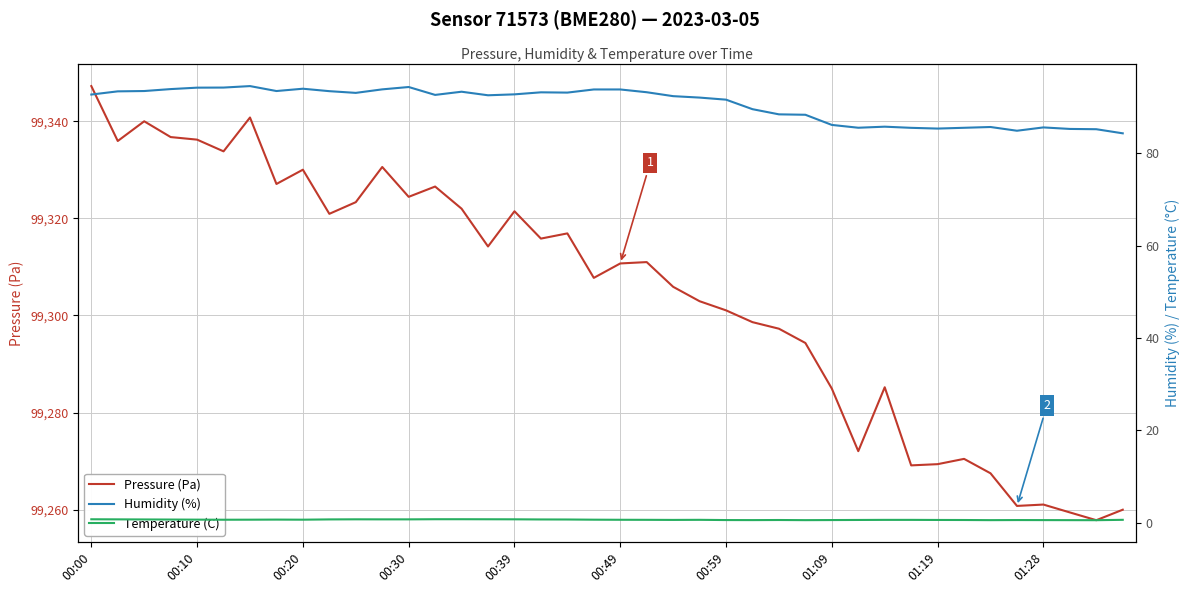

Is it true that Pressure (Pa) equals 27878.9 at 00:10?

False